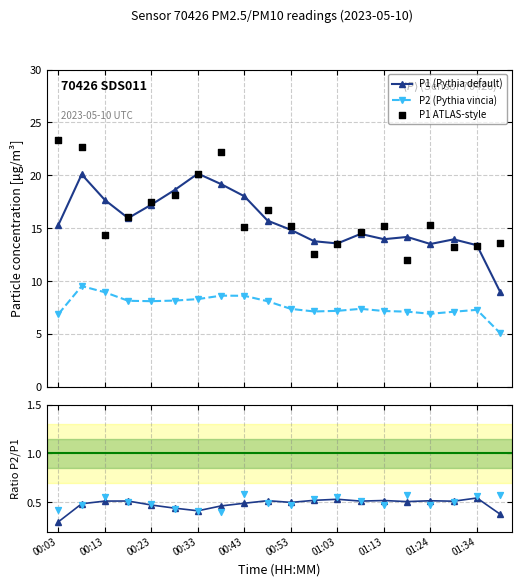

At how many categories does at least one series exceed 16?

10